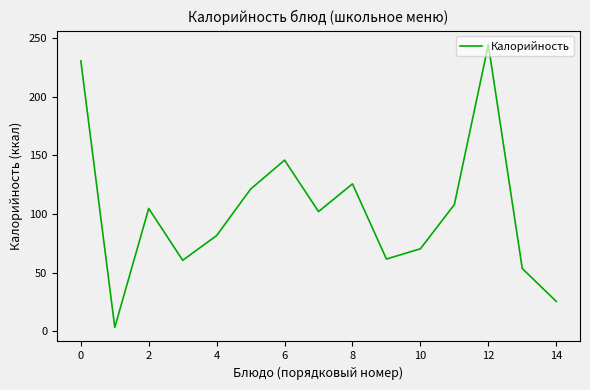

What is the greatest value displayed?

244.3